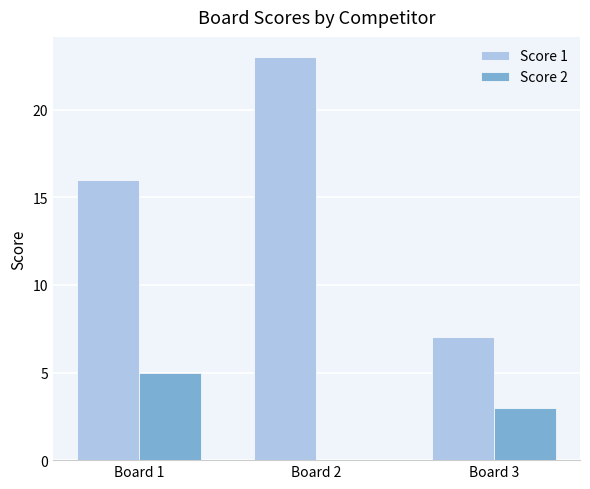

How many categories are shown in the chart?

3